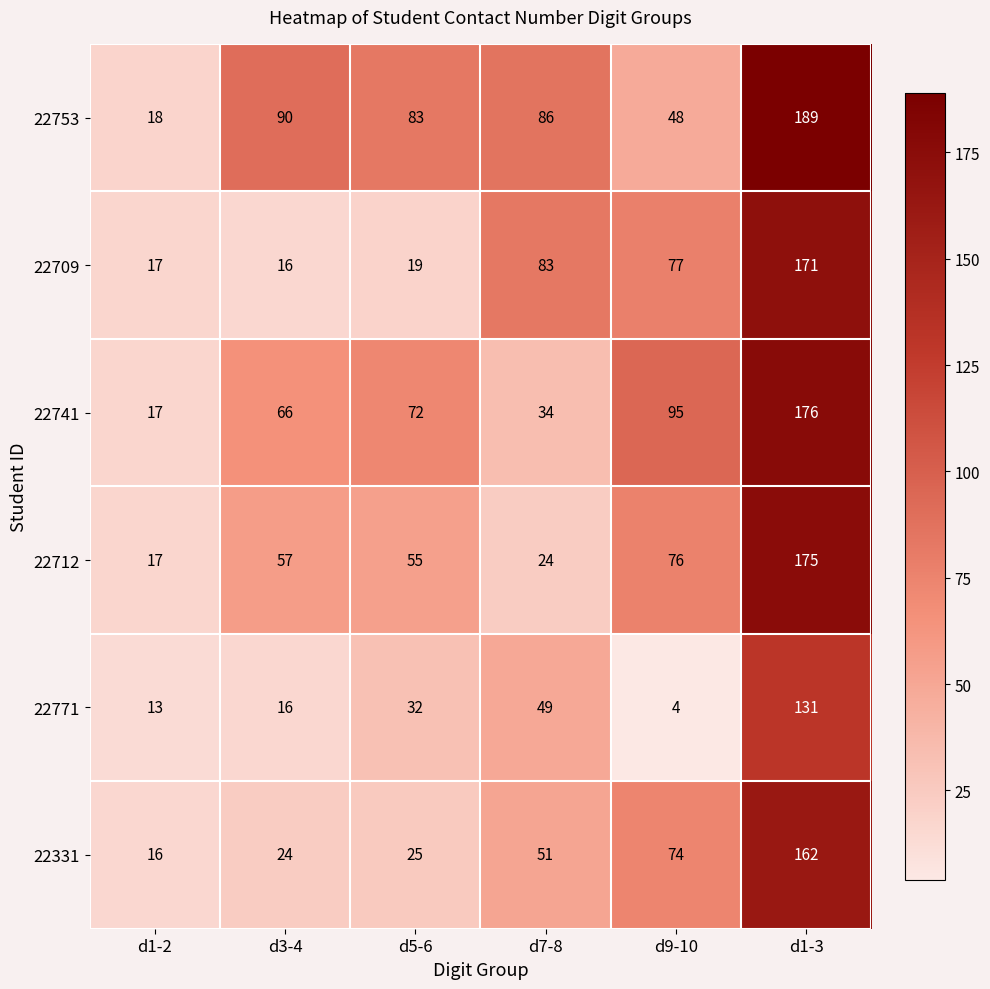

At which category is the sum across all series the highest?

d1-3